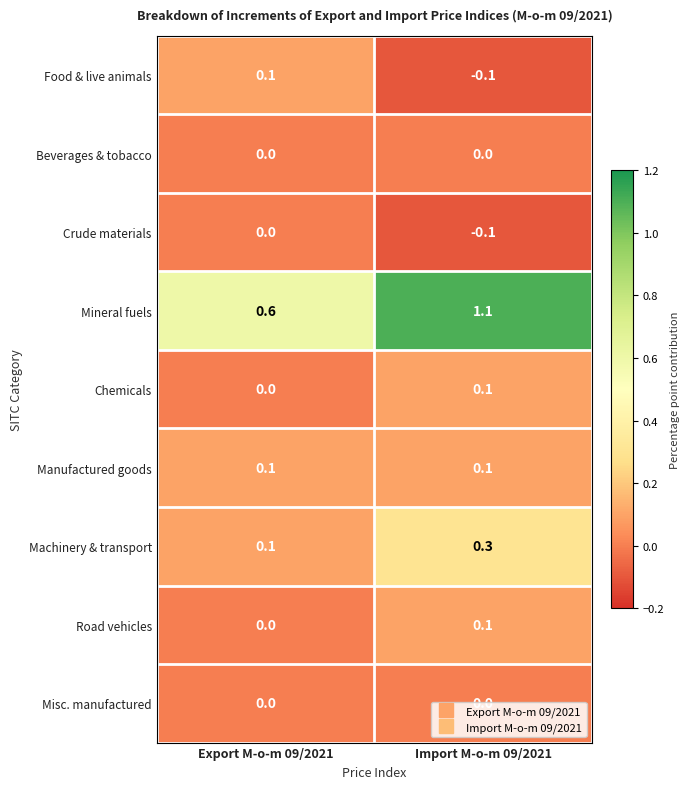

Which label corresponds to the smallest value in the chart?

Import M-o-m 09/2021